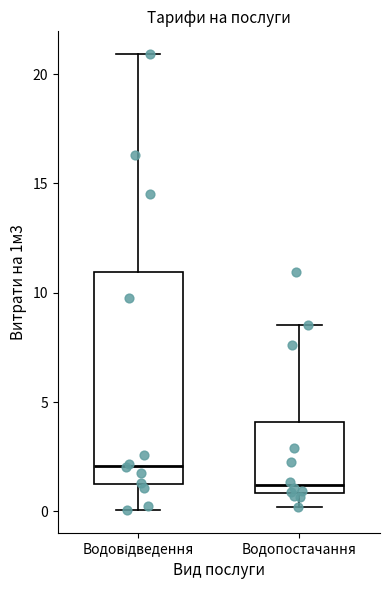

Which box's median line is the highest?

Водовідведення